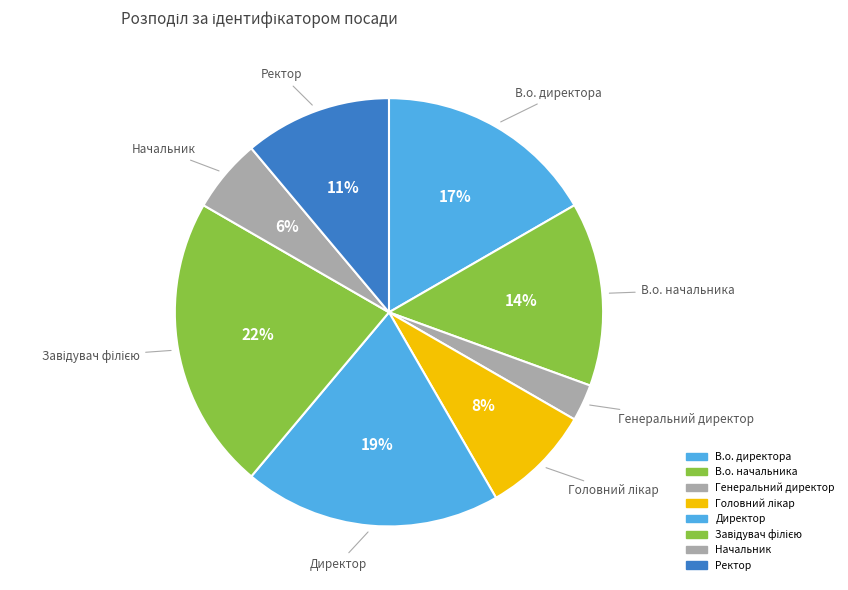

What is the smallest slice in the pie chart?

Генеральний директор